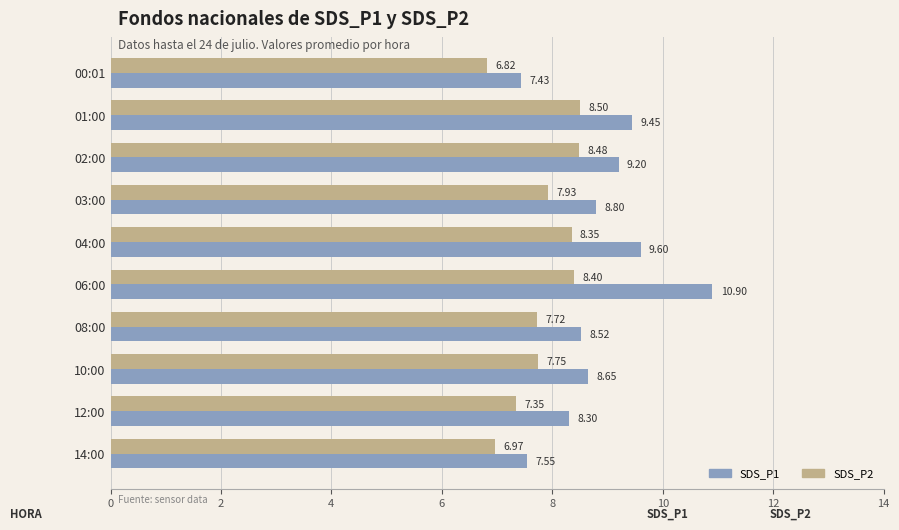

Rank the series at 10:00 from lowest to highest value.

SDS_P2, SDS_P1